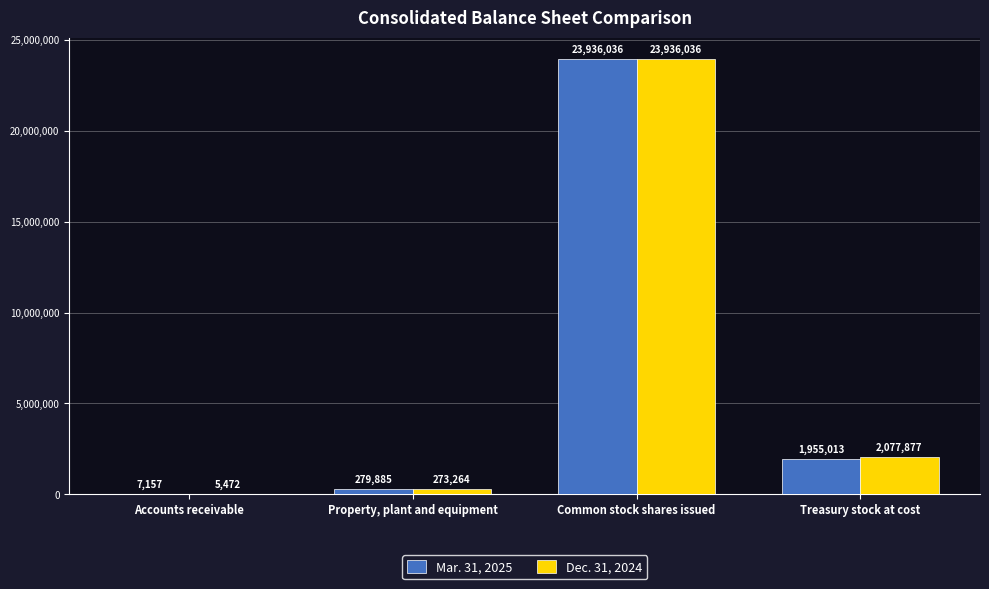

What are all the series names shown in the legend?

Mar. 31, 2025, Dec. 31, 2024